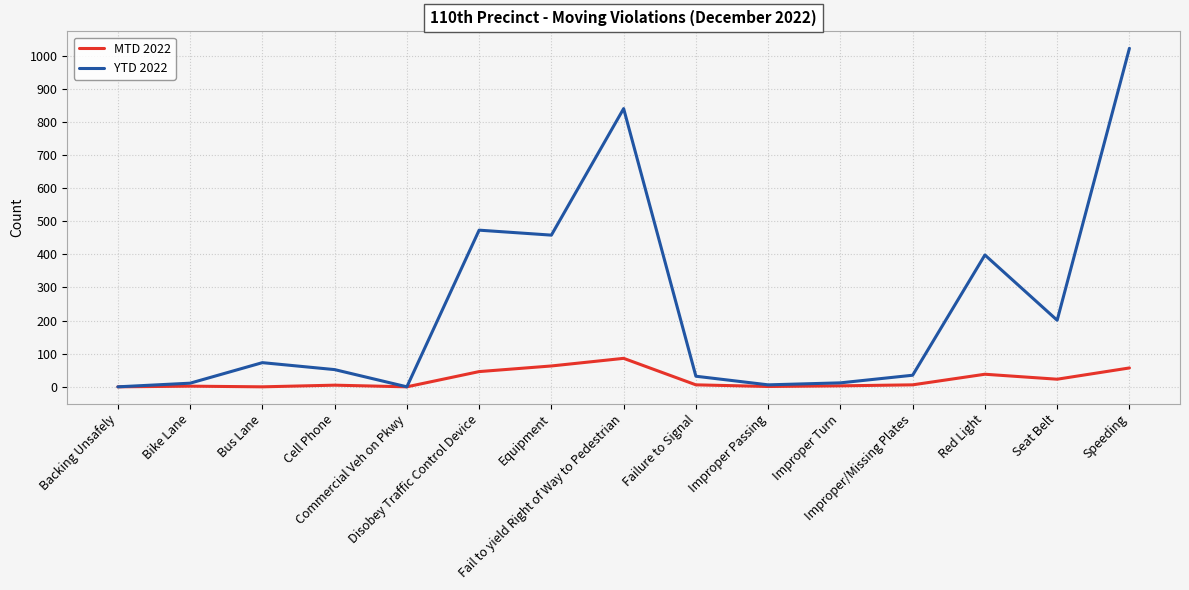

Where is the first local minimum for YTD 2022?

Commercial Veh on Pkwy